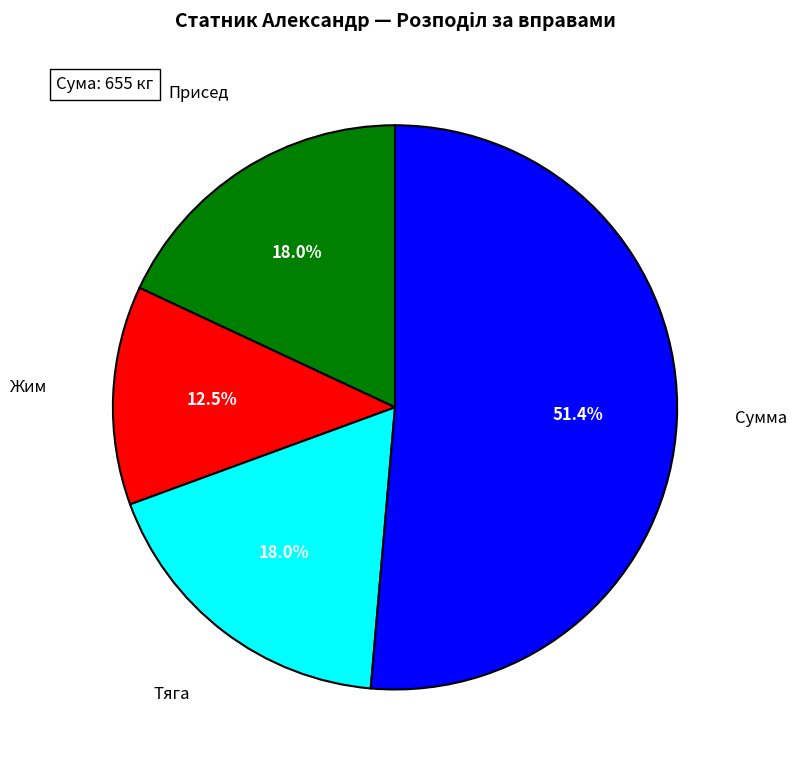

How many slices are in this pie chart?

4